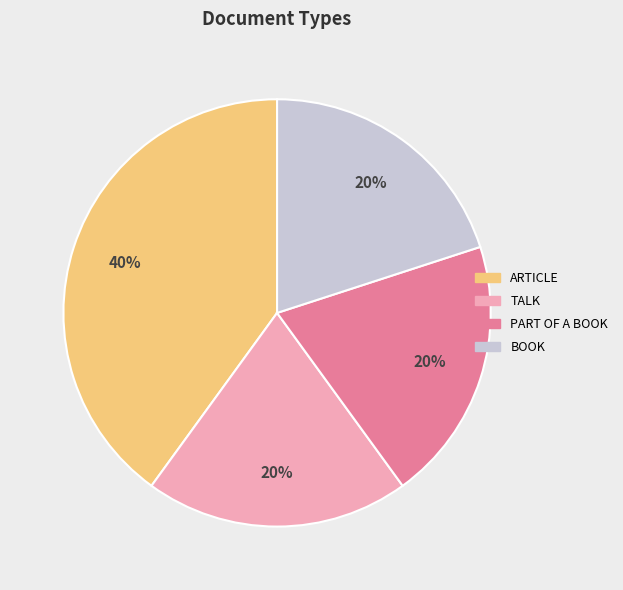

Is there any slice that represents more than half of the pie?

No